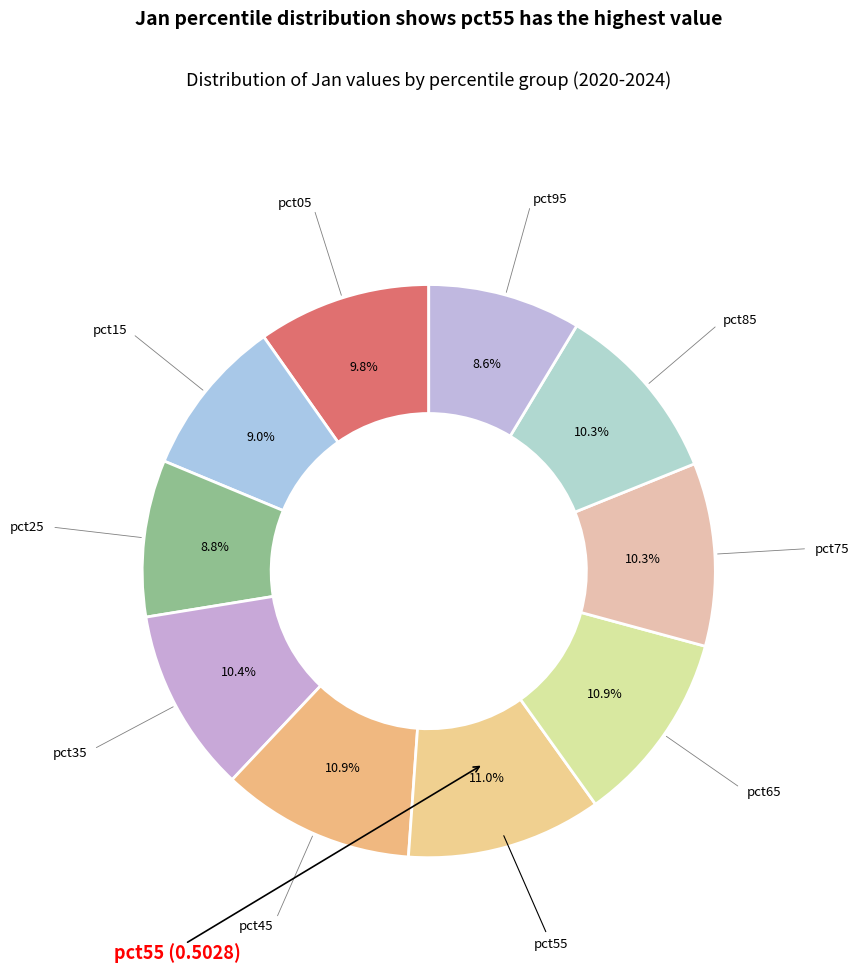

How many segments does this pie chart have?

10